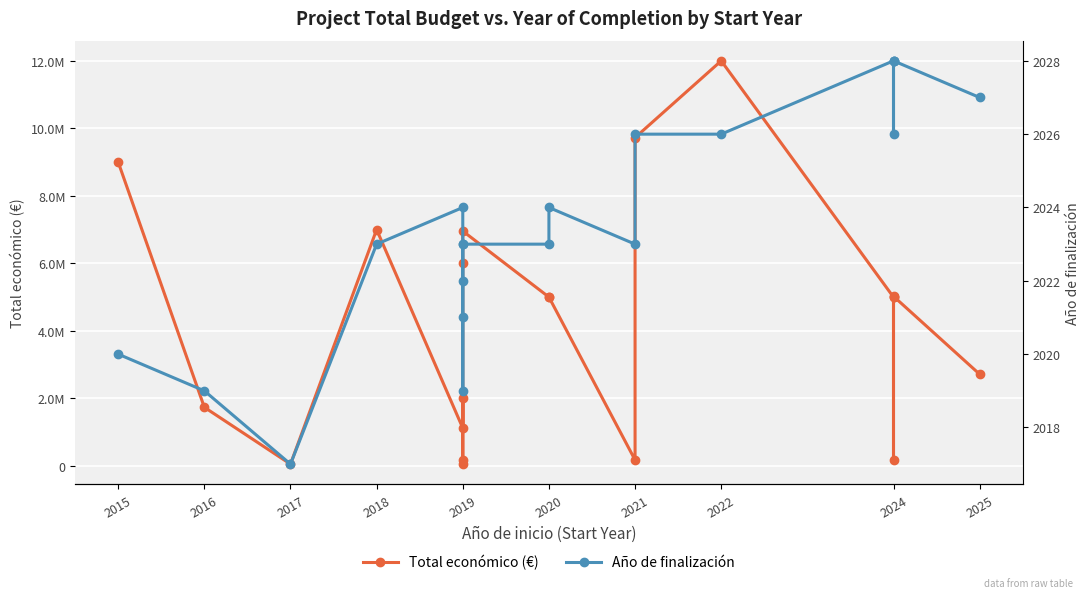

Which series has the widest spread of values?

Total económico (€)